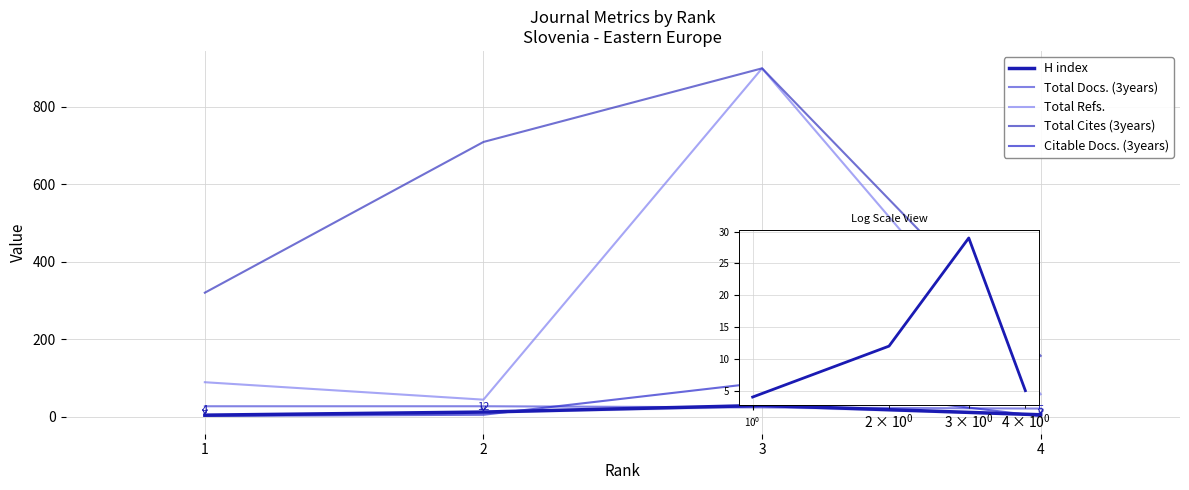

What is the difference between the maximum and second lowest values in the H index series?

24